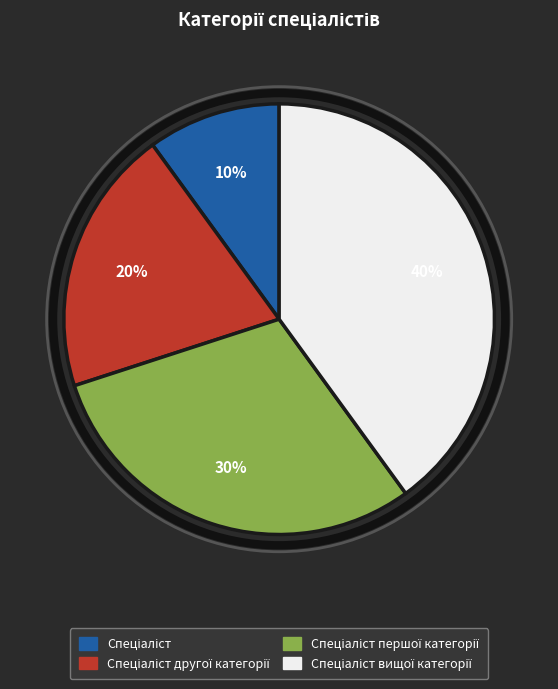

Is there a majority slice in this chart?

No